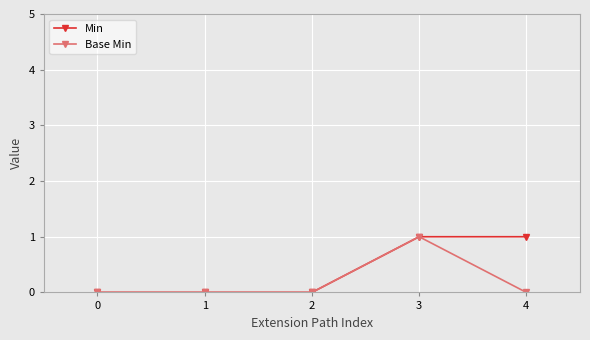

How many series are shown in this chart?

2